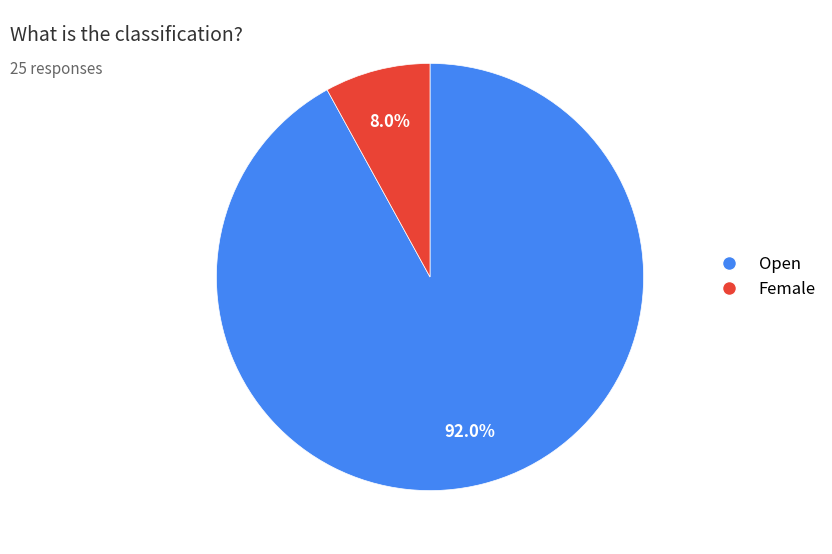

To the nearest percent, what portion does Female represent?

8%